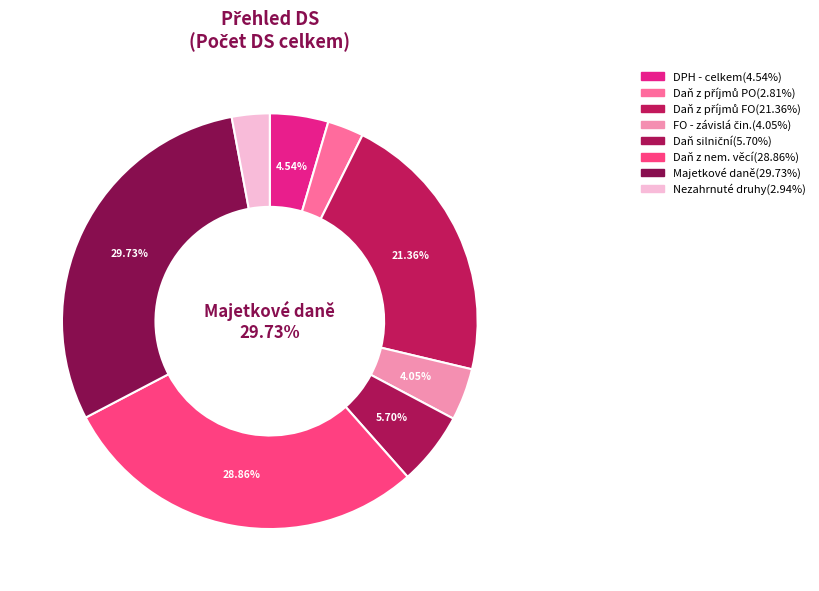

What percentage do Majetkové daně - celkem and Daň z nemovitých věcí together represent?

58.6%